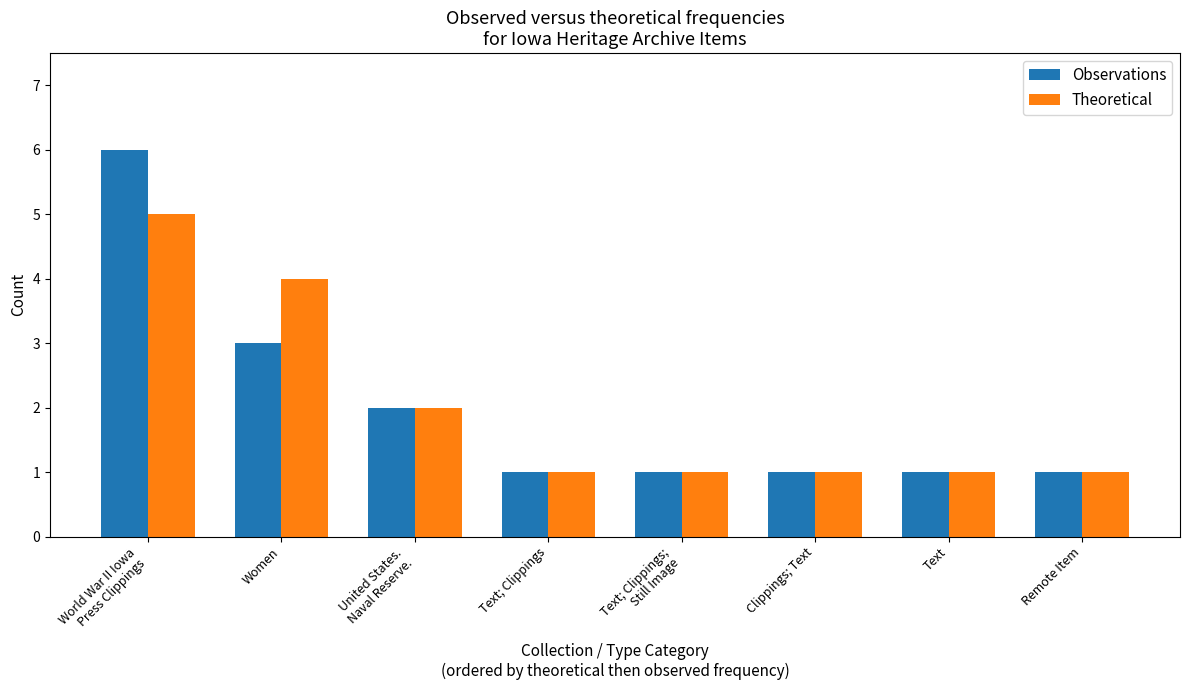

Which category has the highest value in the Observations series?

World War II Iowa
Press Clippings